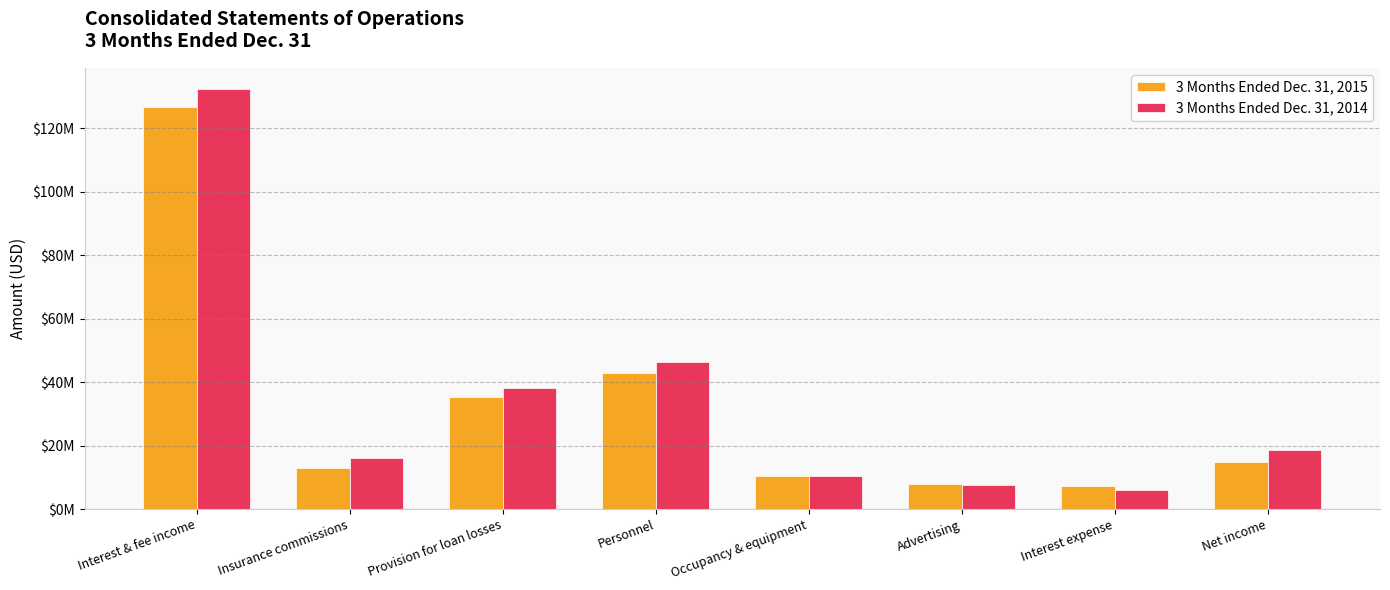

What is the greatest value displayed?

132464456